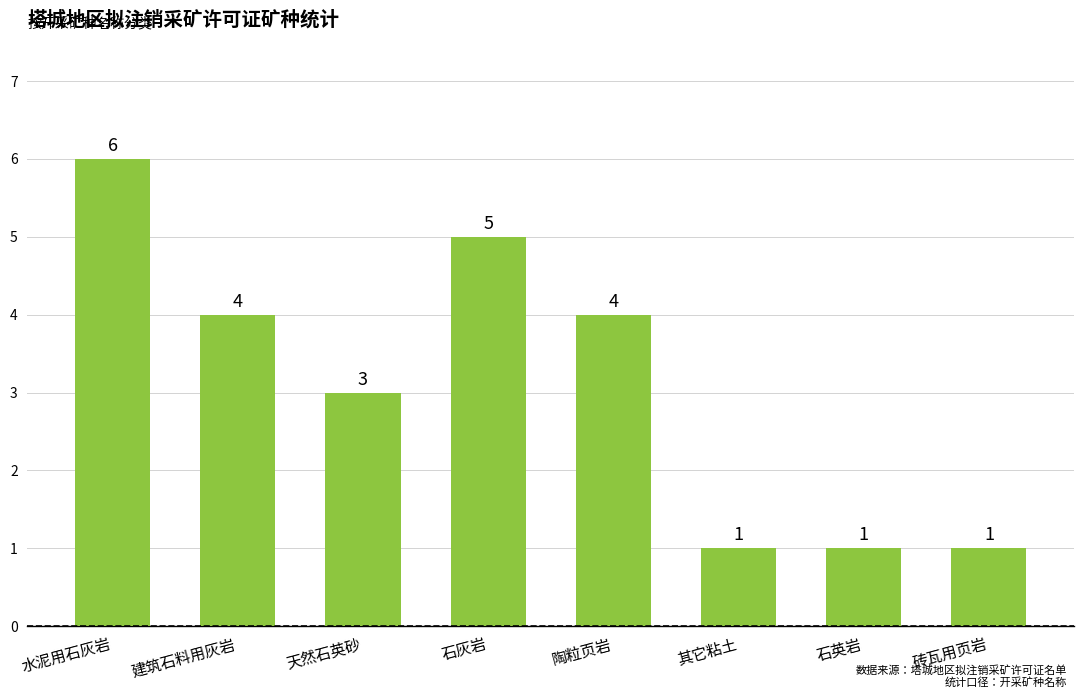

What is the ratio of the value at 天然石英砂 to the value at 砖瓦用页岩?

3.0